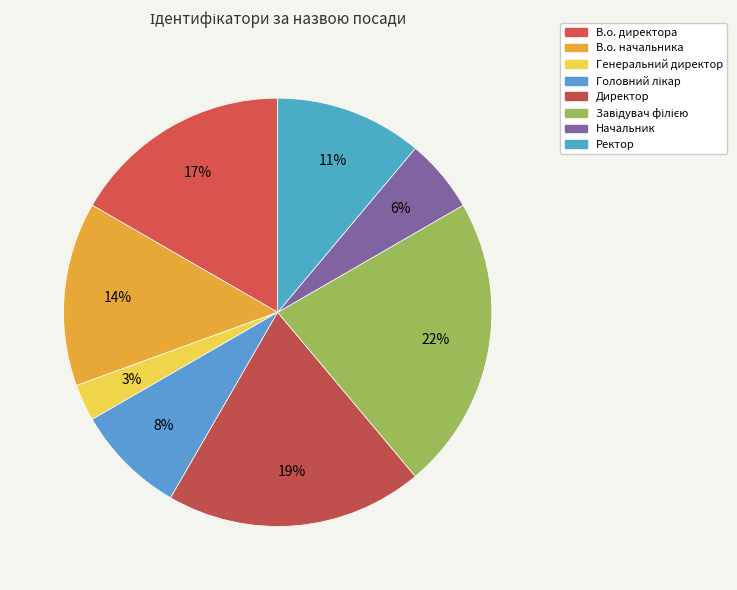

Count the number of slices in the pie.

8